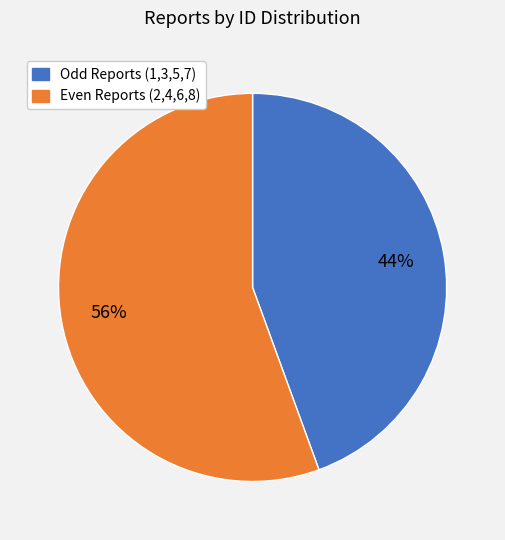

Does any single category account for the majority?

Yes